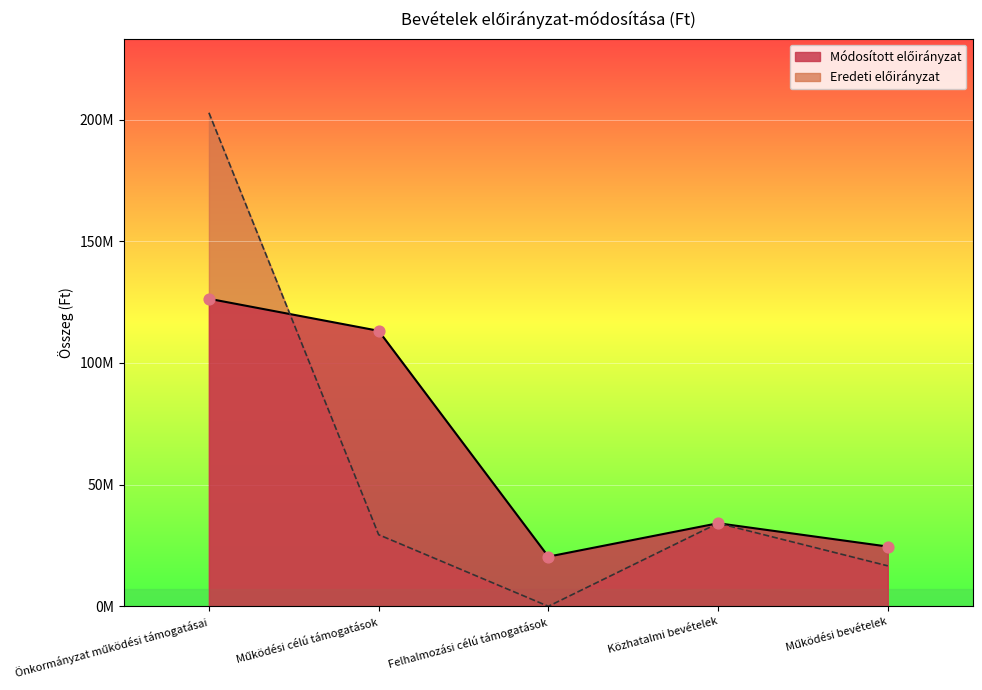

Which has a higher value, Működési célú támogatások or Közhatalmi bevételek?

Működési célú támogatások